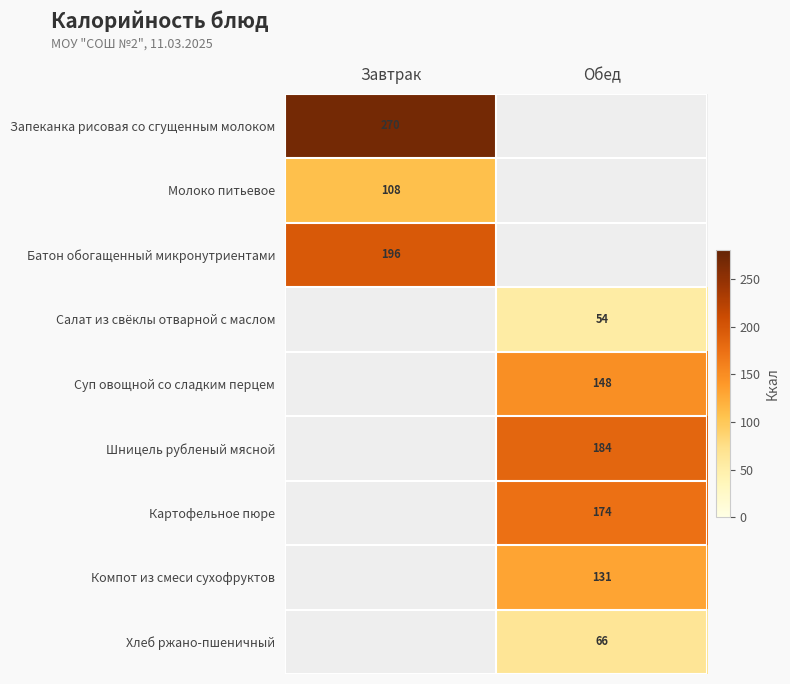

Count the number of data series in this chart.

9